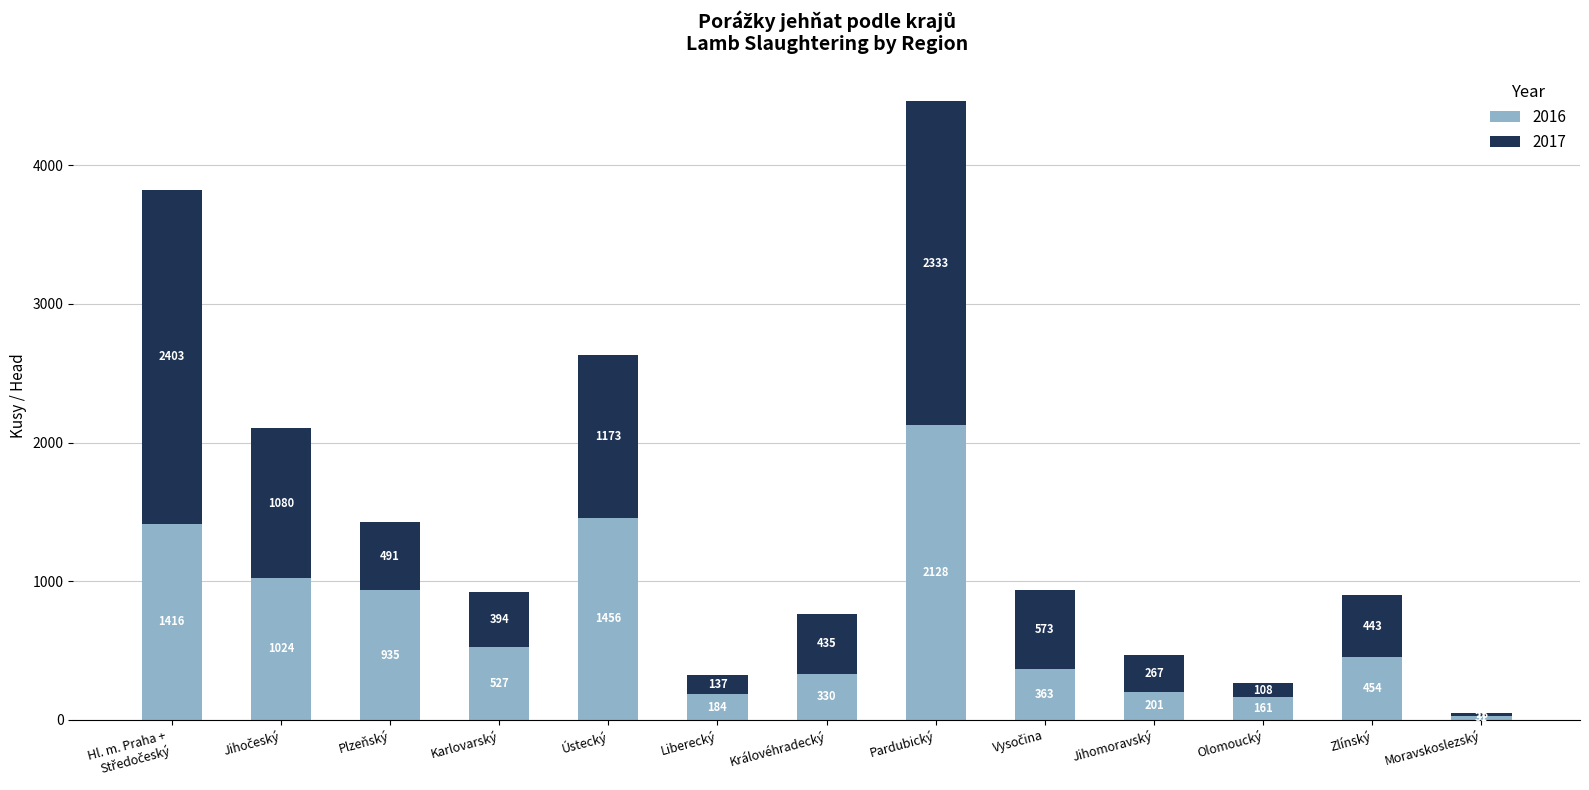

What value does the 2016 series have at Pardubický, to the nearest 50?

2150